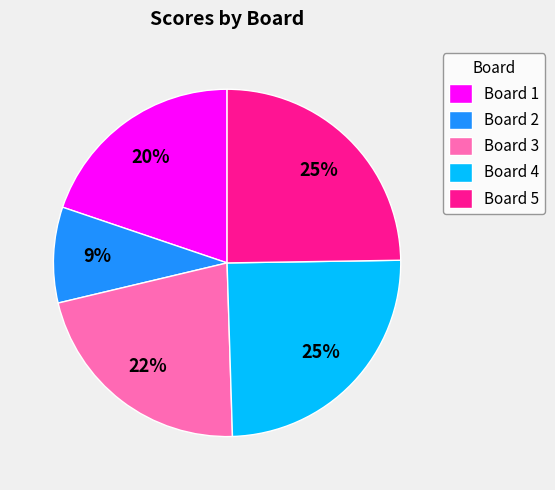

To the nearest percent, what is the combined percentage of Board 3 and Board 1?

42%